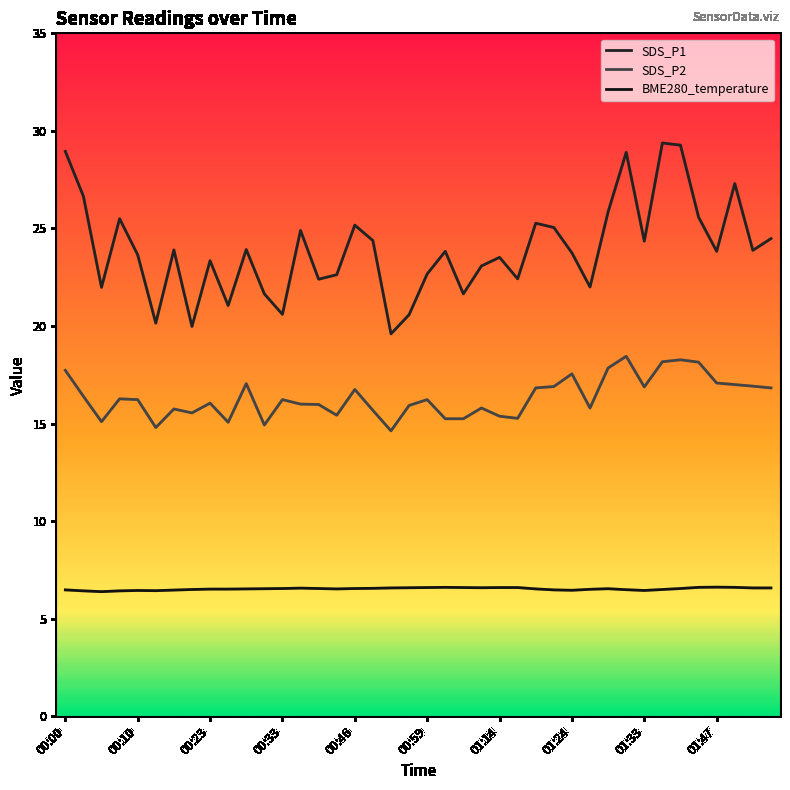

What is the difference between the maximum and minimum values in the SDS_P1 series?

9.8